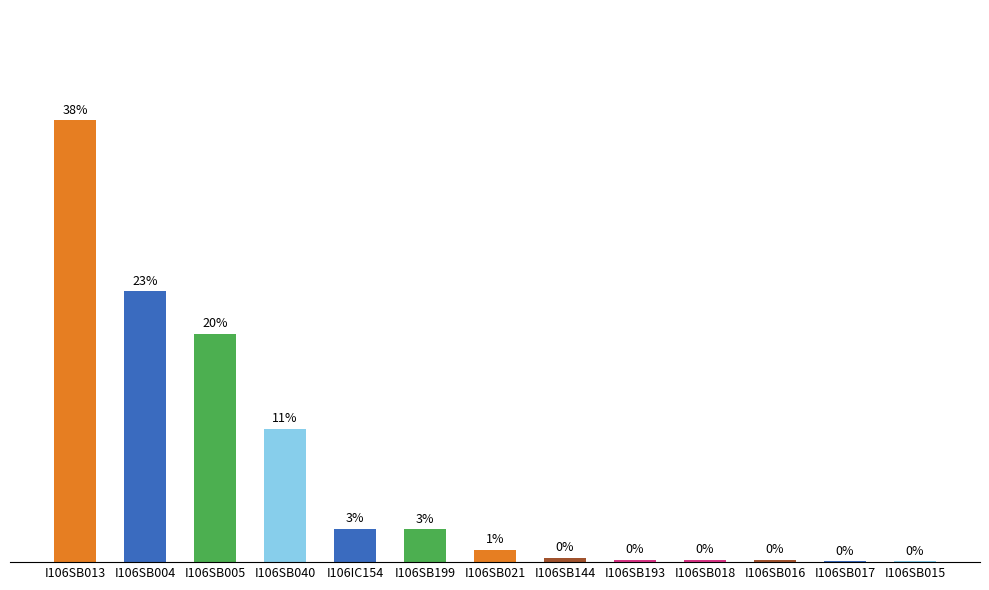

Which has a higher value, I106SB040 or I106SB199?

I106SB040